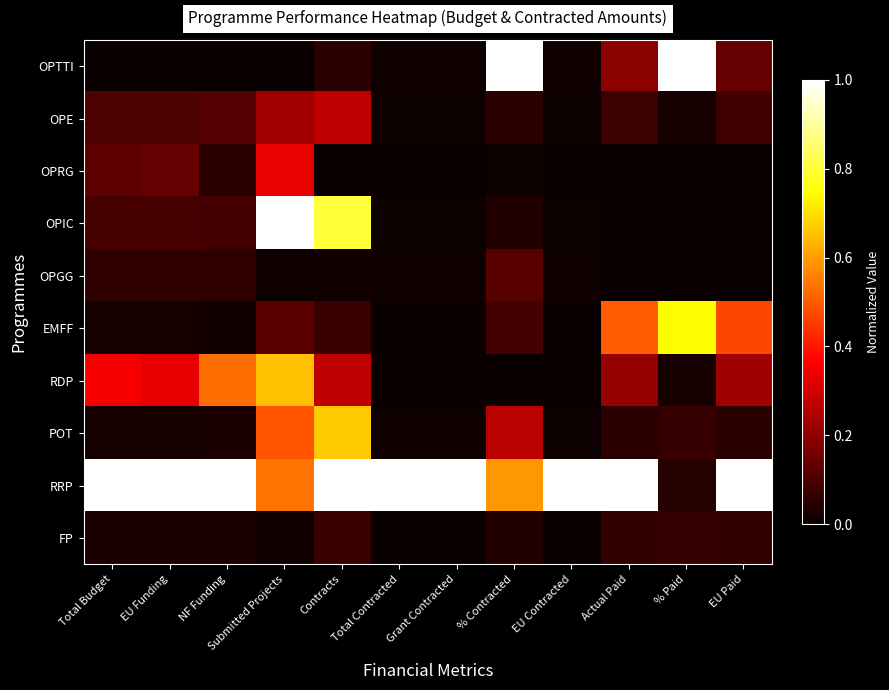

Reading left to right, what are all the values shown in this chart?

OPTTI: Total Budget=0.0	EU Funding=0.0	NF Funding=0.0	Submitted Projects=0.0	Contracts=0.0	Total Contracted=0.0	Grant Contracted=0.0	% Contracted=1.0	EU Contracted=0.0	Actual Paid=0.2	% Paid=1.0	EU Paid=0.1
OPE: Total Budget=0.1	EU Funding=0.1	NF Funding=0.1	Submitted Projects=0.2	Contracts=0.3	Total Contracted=0.0	Grant Contracted=0.0	% Contracted=0.1	EU Contracted=0.0	Actual Paid=0.1	% Paid=0.0	EU Paid=0.1
OPRG: Total Budget=0.1	EU Funding=0.1	NF Funding=0.0	Submitted Projects=0.3	Contracts=0.0	Total Contracted=0.0	Grant Contracted=0.0	% Contracted=0.0	EU Contracted=0.0	Actual Paid=0.0	% Paid=0.0	EU Paid=0.0
OPIC: Total Budget=0.1	EU Funding=0.1	NF Funding=0.1	Submitted Projects=1.0	Contracts=0.8	Total Contracted=0.0	Grant Contracted=0.0	% Contracted=0.0	EU Contracted=0.0	Actual Paid=0.0	% Paid=0.0	EU Paid=0.0
OPGG: Total Budget=0.1	EU Funding=0.1	NF Funding=0.1	Submitted Projects=0.0	Contracts=0.0	Total Contracted=0.0	Grant Contracted=0.0	% Contracted=0.1	EU Contracted=0.0	Actual Paid=0.0	% Paid=0.0	EU Paid=0.0
EMFF: Total Budget=0.0	EU Funding=0.0	NF Funding=0.0	Submitted Projects=0.1	Contracts=0.1	Total Contracted=0.0	Grant Contracted=0.0	% Contracted=0.1	EU Contracted=0.0	Actual Paid=0.5	% Paid=0.7	EU Paid=0.5
RDP: Total Budget=0.4	EU Funding=0.3	NF Funding=0.5	Submitted Projects=0.7	Contracts=0.3	Total Contracted=0.0	Grant Contracted=0.0	% Contracted=0.0	EU Contracted=0.0	Actual Paid=0.2	% Paid=0.0	EU Paid=0.2
POT: Total Budget=0.0	EU Funding=0.0	NF Funding=0.0	Submitted Projects=0.5	Contracts=0.7	Total Contracted=0.0	Grant Contracted=0.0	% Contracted=0.3	EU Contracted=0.0	Actual Paid=0.1	% Paid=0.1	EU Paid=0.1
RRP: Total Budget=1.0	EU Funding=1.0	NF Funding=1.0	Submitted Projects=0.5	Contracts=1.0	Total Contracted=1.0	Grant Contracted=1.0	% Contracted=0.6	EU Contracted=1.0	Actual Paid=1.0	% Paid=0.0	EU Paid=1.0
FP: Total Budget=0.0	EU Funding=0.0	NF Funding=0.0	Submitted Projects=0.0	Contracts=0.1	Total Contracted=0.0	Grant Contracted=0.0	% Contracted=0.0	EU Contracted=0.0	Actual Paid=0.1	% Paid=0.1	EU Paid=0.1